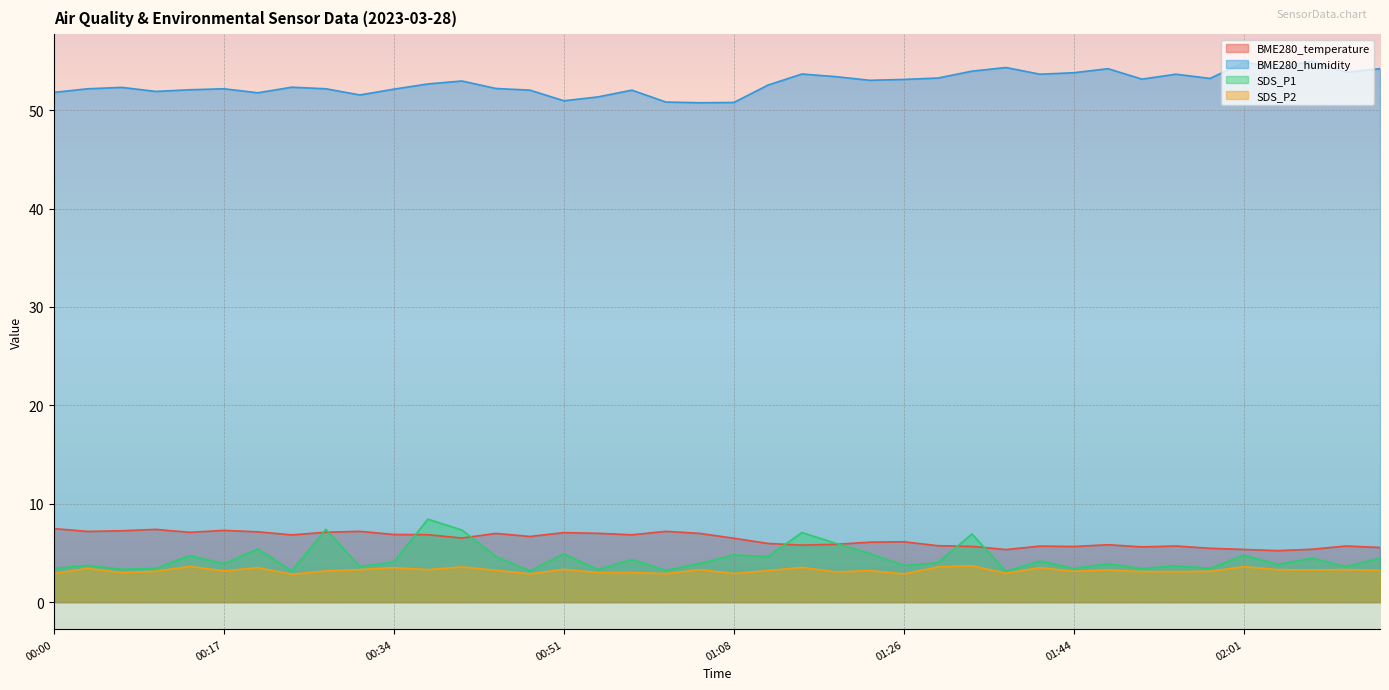

The BME280_humidity series shows 52.2 at 00:04. True or false?

True